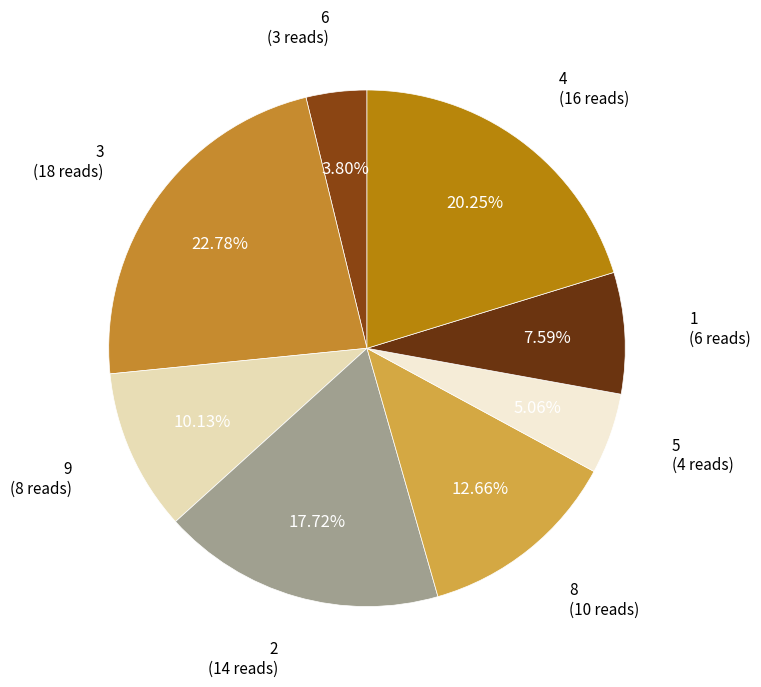

Count the number of slices in the pie.

8